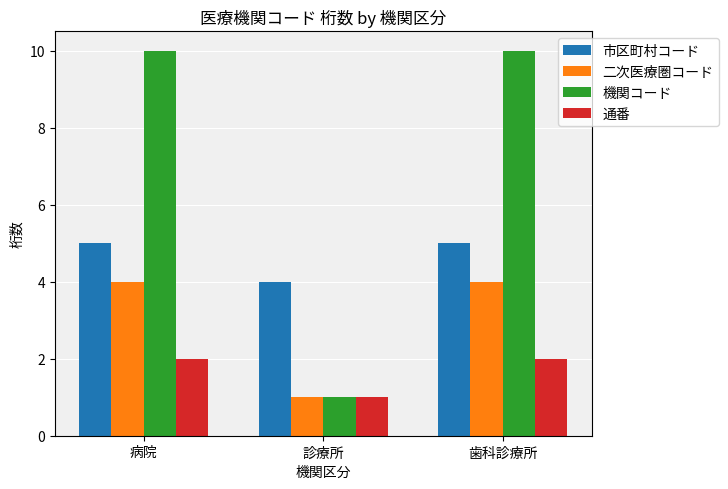

Reading left to right, what are all the values shown in this chart?

市区町村コード: 病院=5	診療所=4	歯科診療所=5
二次医療圏コード: 病院=4	診療所=1	歯科診療所=4
機関コード: 病院=10	診療所=1	歯科診療所=10
通番: 病院=2	診療所=1	歯科診療所=2